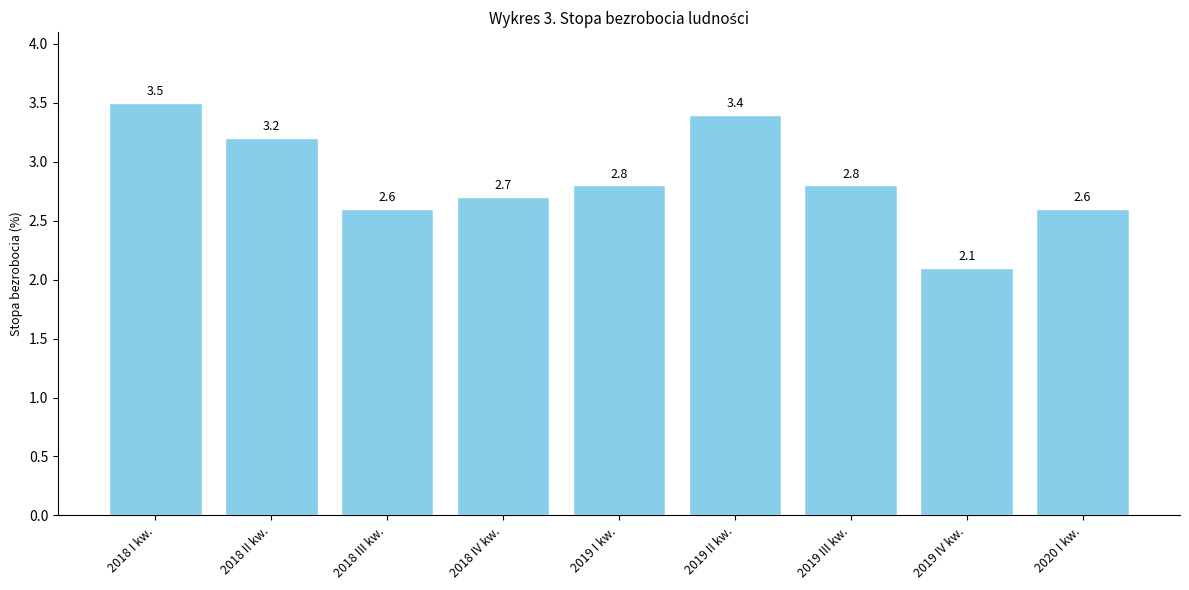

True or false: the data shows 3.5 at 2018 I kw..

True